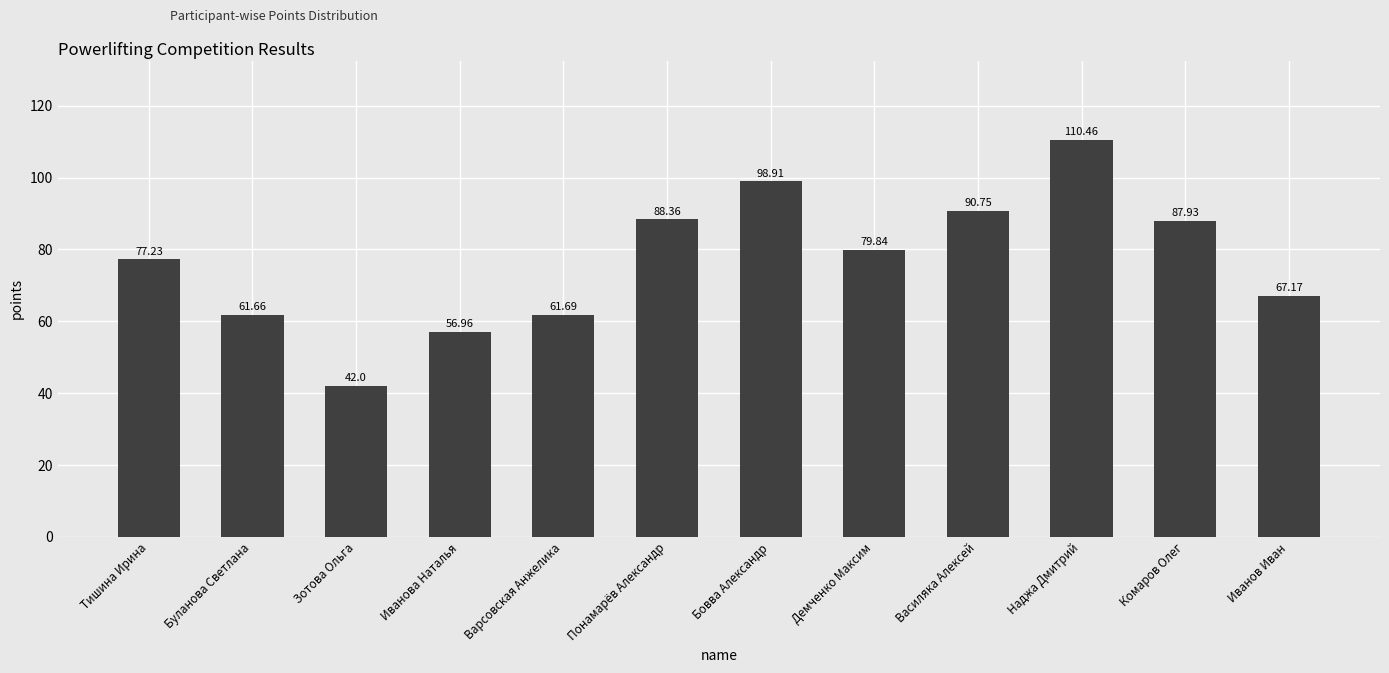

What is the difference between the maximum and minimum values?

68.5